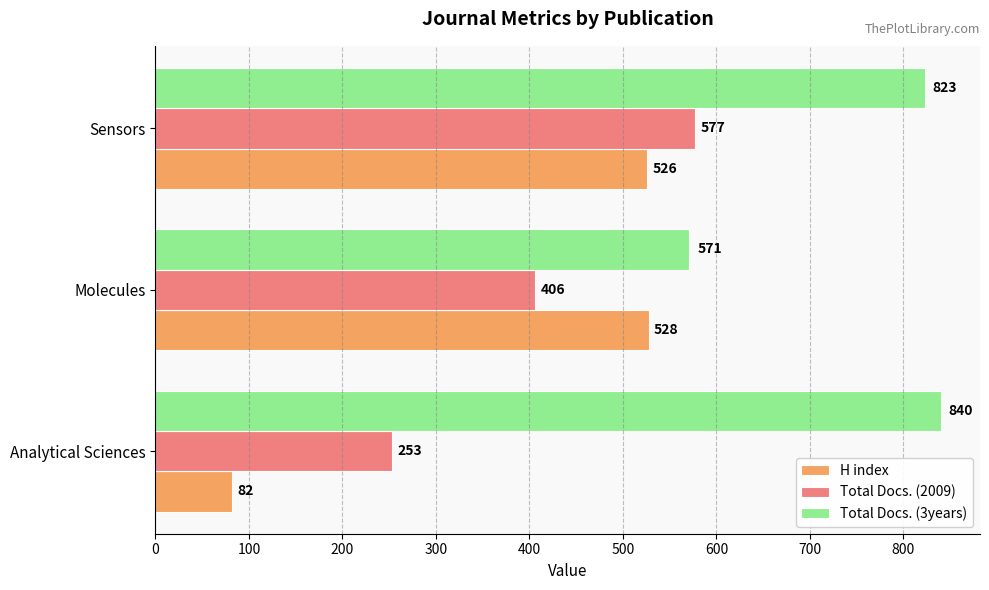

Which series has the widest spread of values?

H index